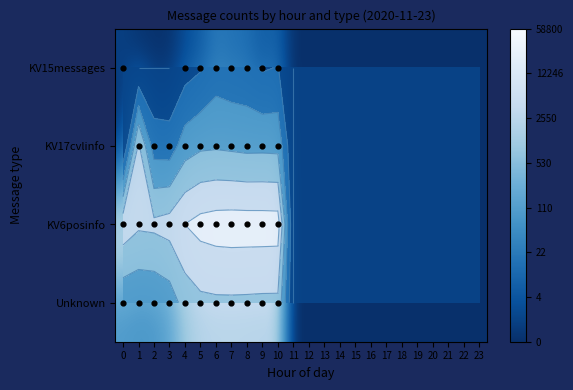

How many values in the KV17cvlinfo series exceed 0?

10